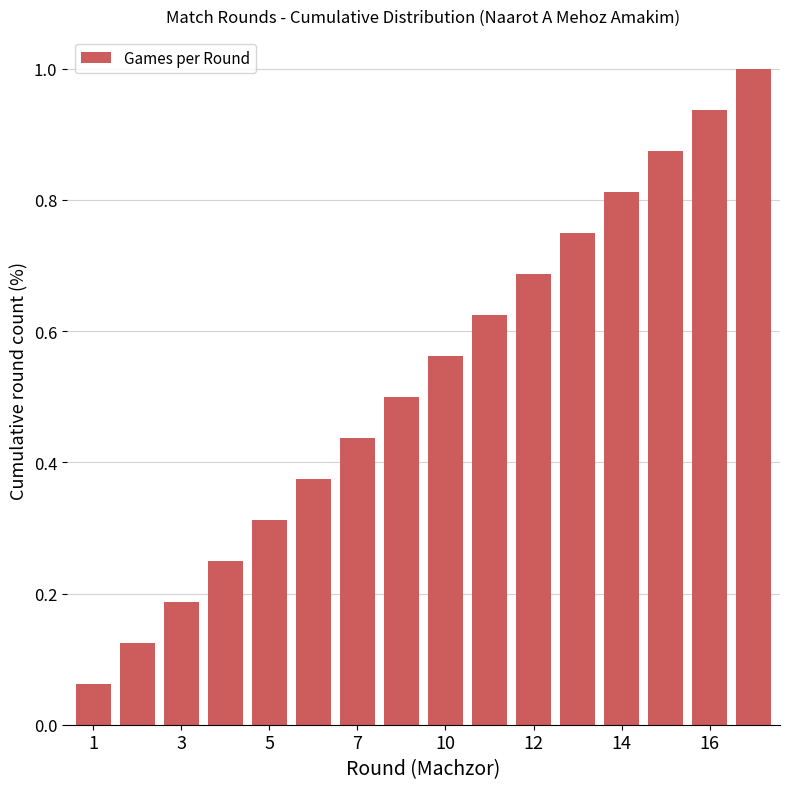

What is the sum of all values?

8.5